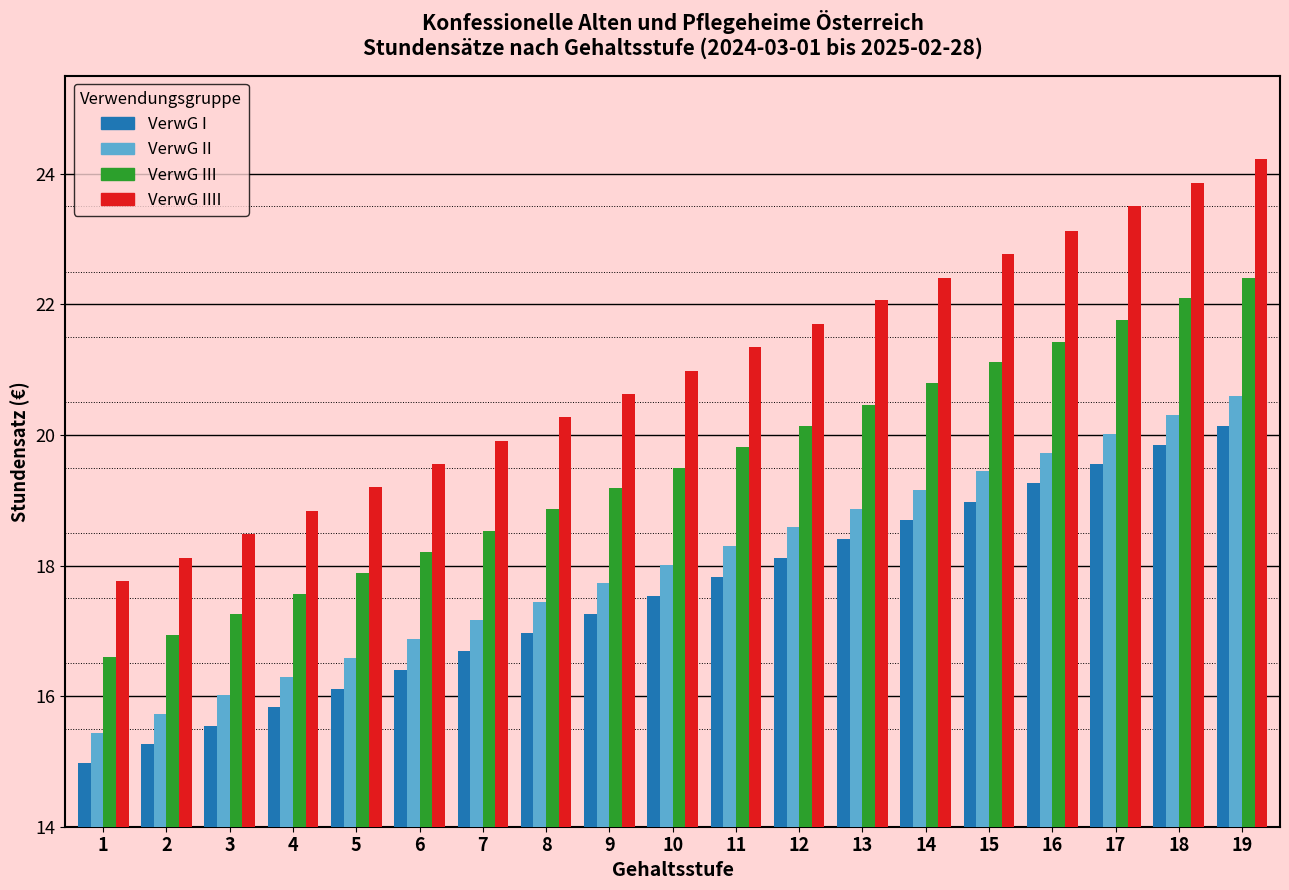

How many data points in VerwG II are less than 18?

9